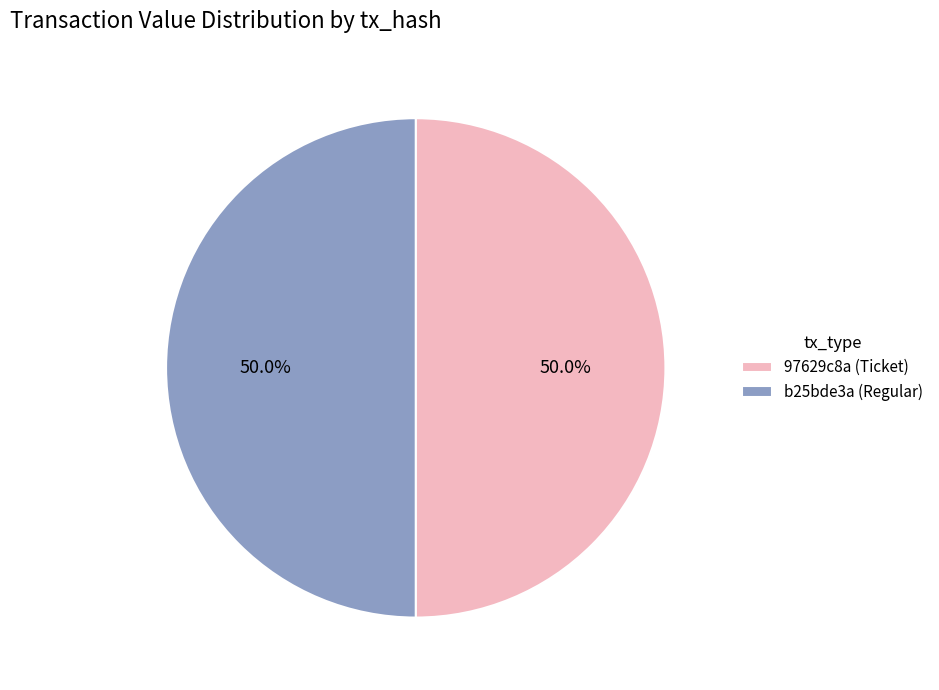

How many segments does this pie chart have?

2